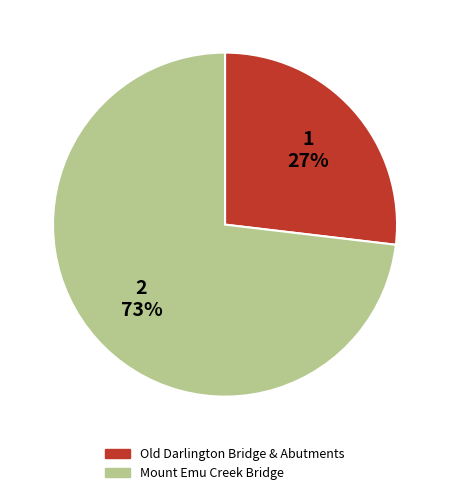

What percentage is the Old Darlington Bridge & Abutments slice, to the nearest percent?

27%